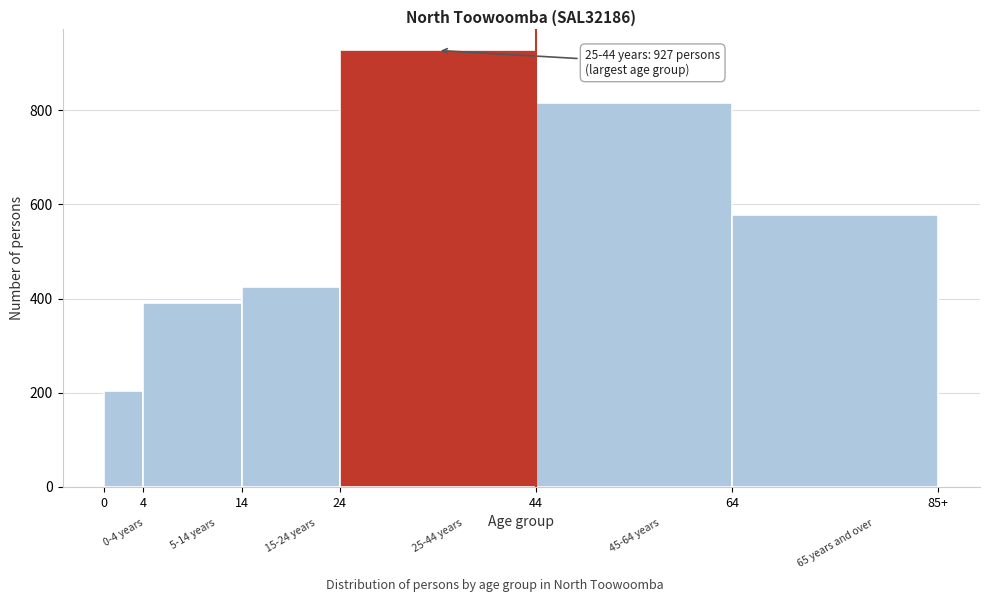

Reading left to right, what are all the values shown in this chart?

204	391	425	927	816	578